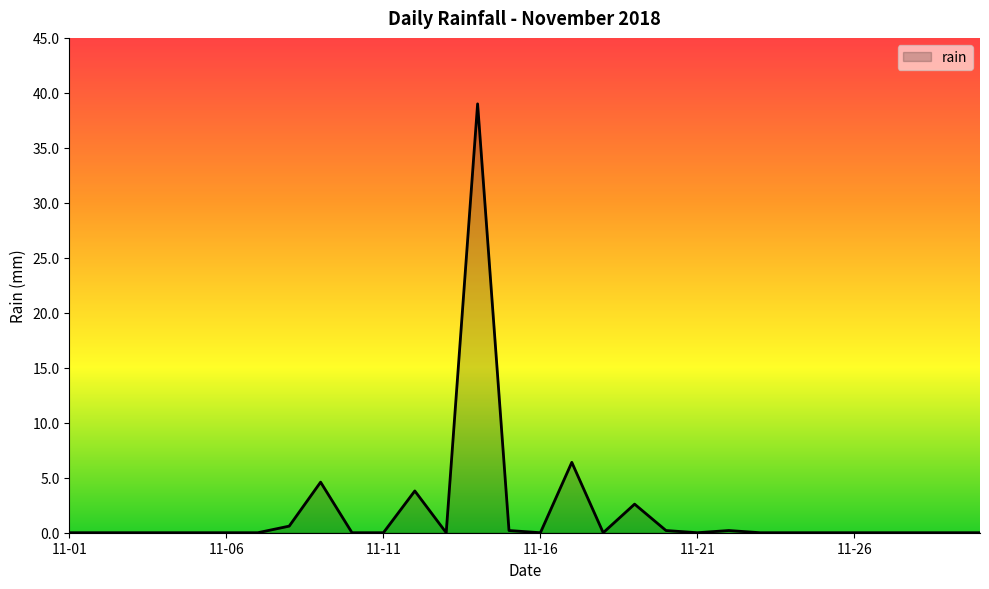

What is the difference between the maximum and minimum values?

39.0